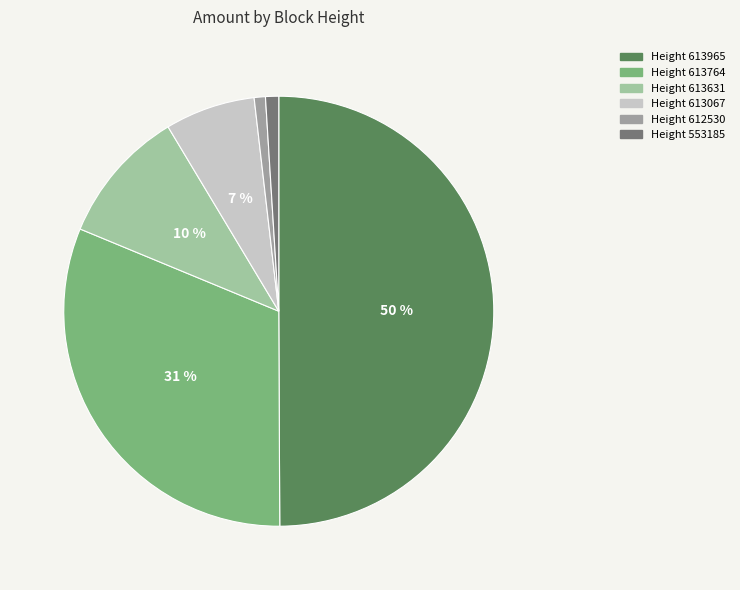

To the nearest percent, what is the difference between the largest and smallest slice percentages?

49%